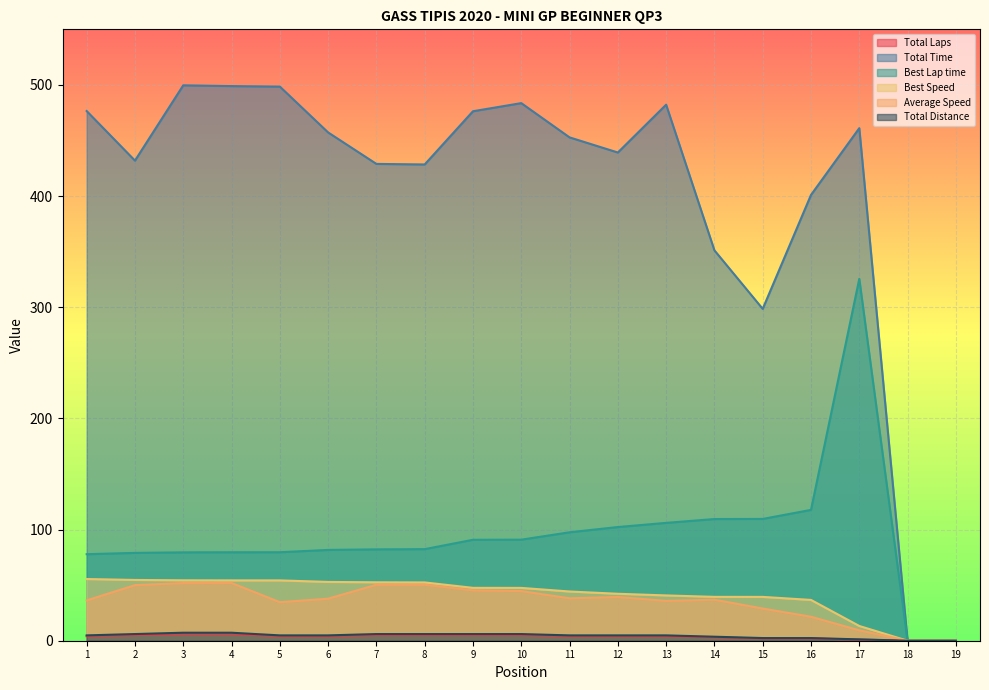

True or false: Average Speed has a value of 21.5 at 16.

True